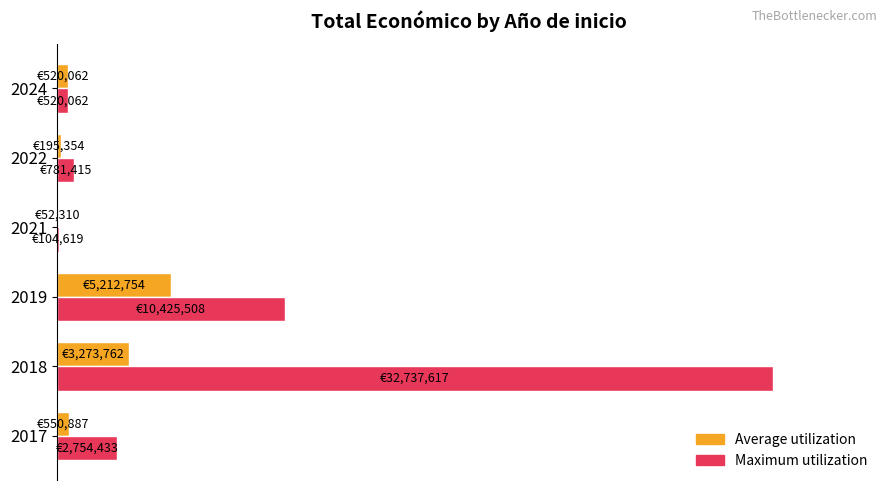

What are all the series names shown in the legend?

Average utilization, Maximum utilization